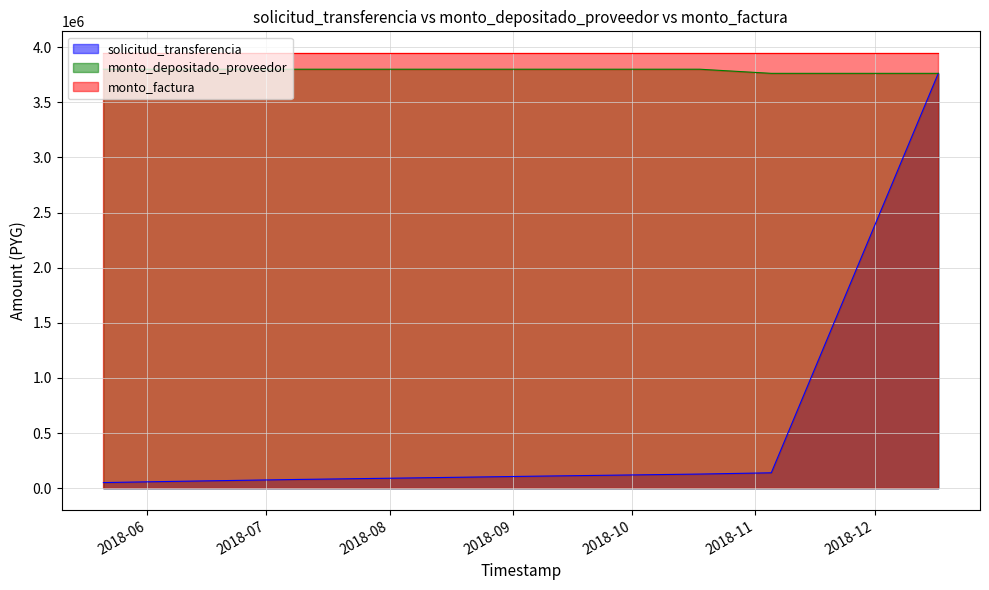

What is the difference between the maximum and second lowest values in the solicitud_transferencia series?

3699638